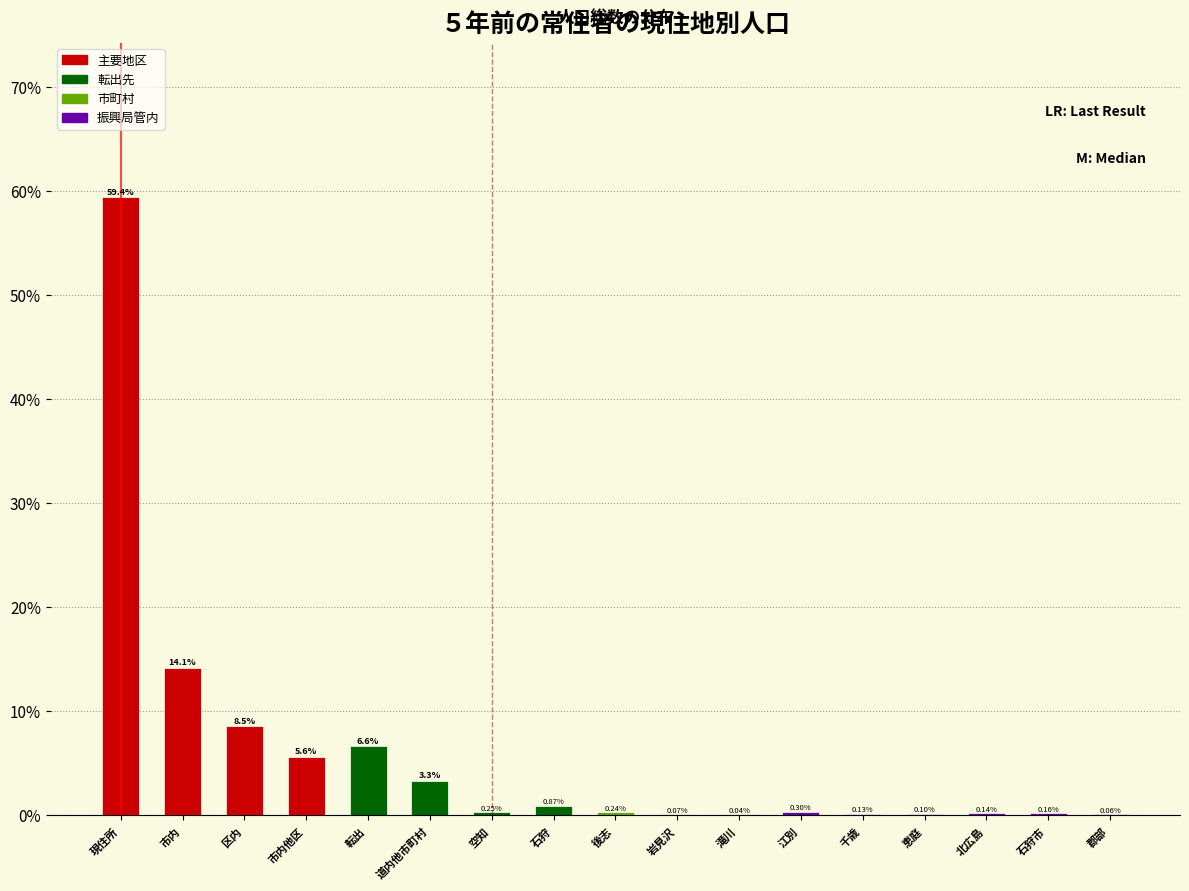

Which category has the highest value across all series?

現住所